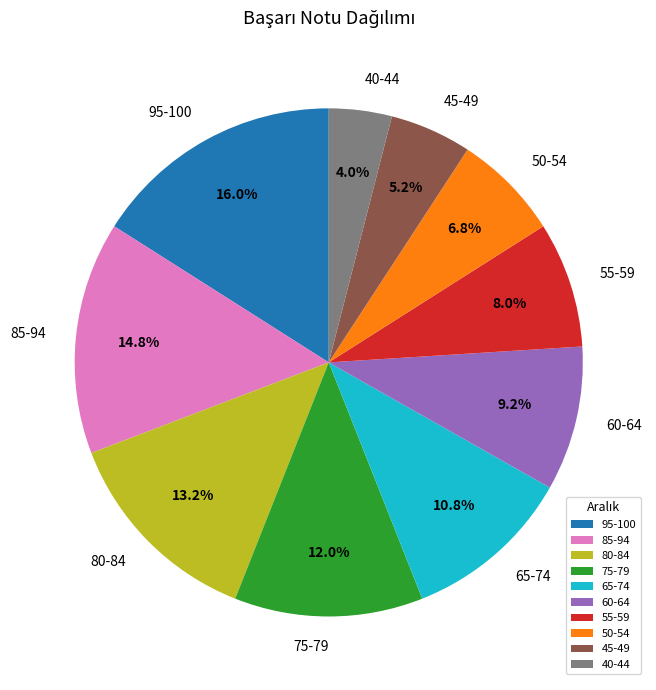

How much of the chart is everything except 40-44?

96.0%